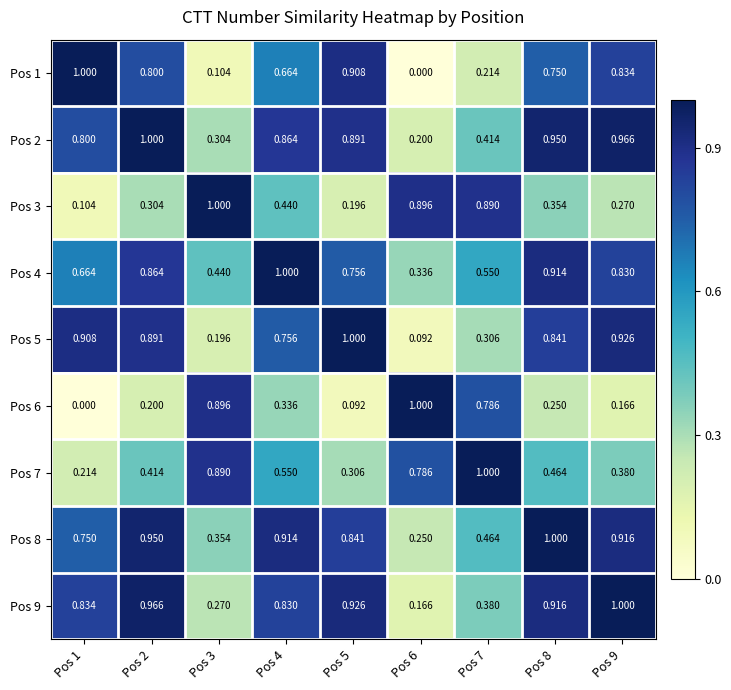

Is the value of Pos 7 at Pos 4 greater than the value of Pos 8 at Pos 4?

No